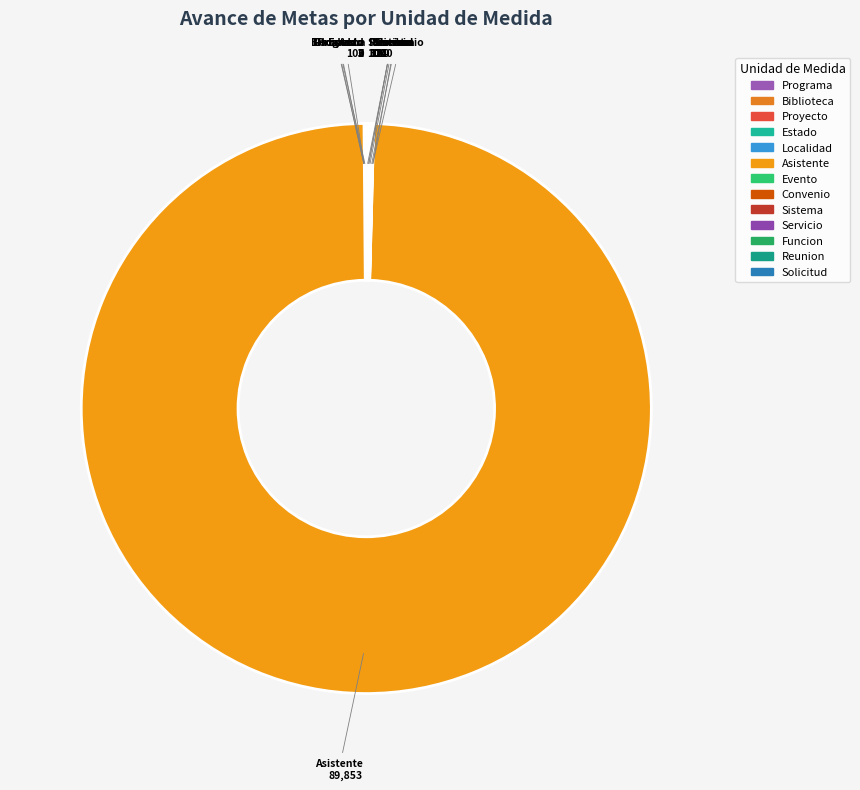

What is the majority slice?

Asistente